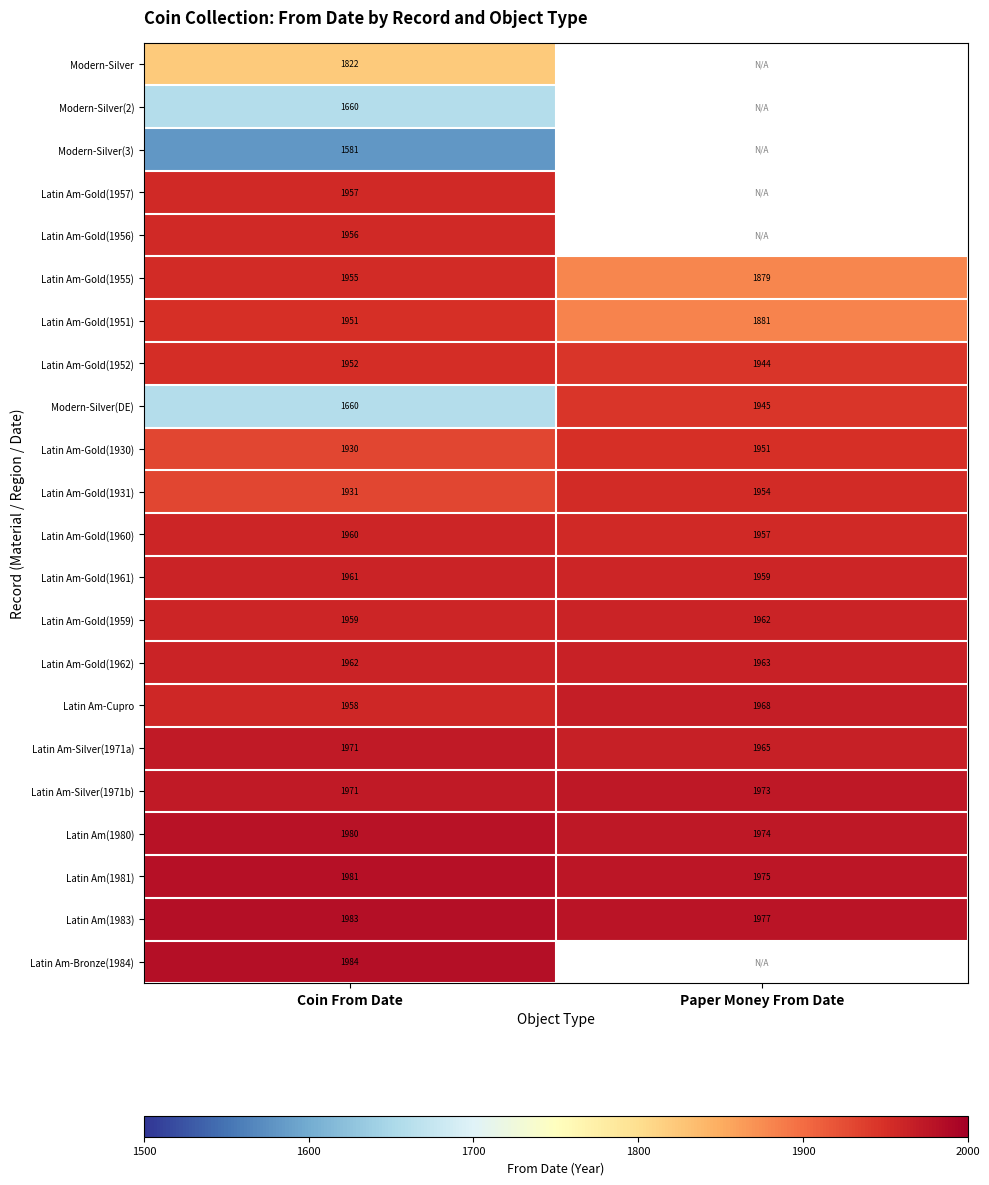

Is it true that Latin Am-Gold(1952) equals 988.5 at Coin From Date?

False